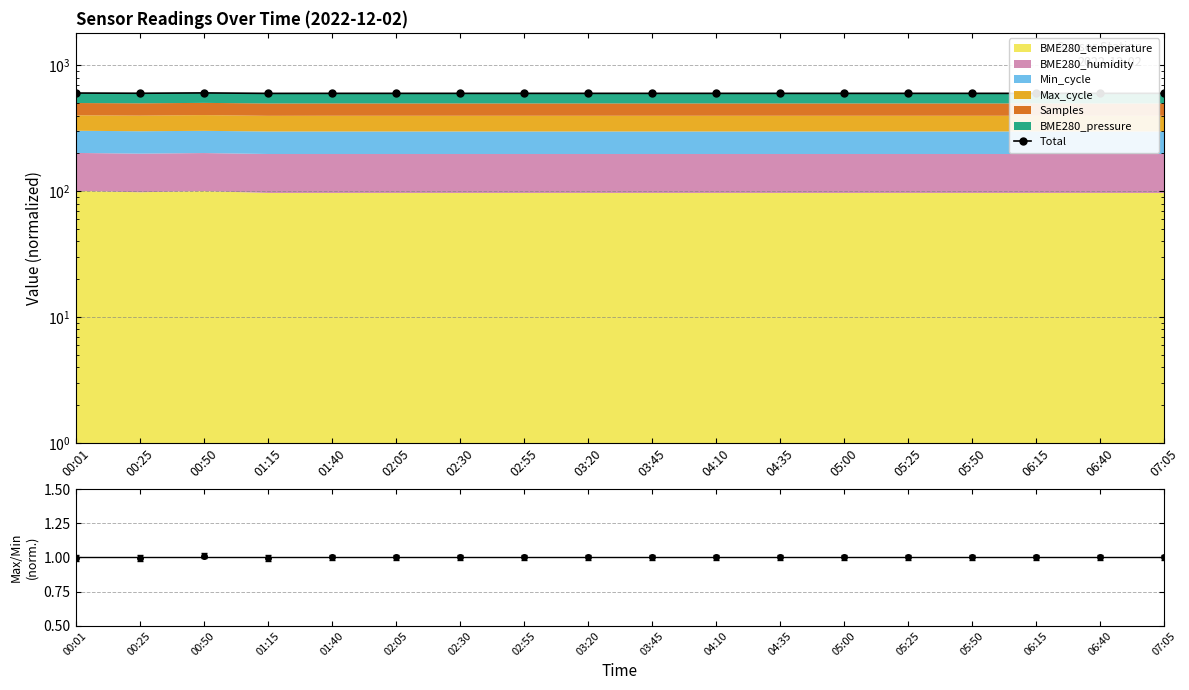

How many lines are shown in the chart?

1